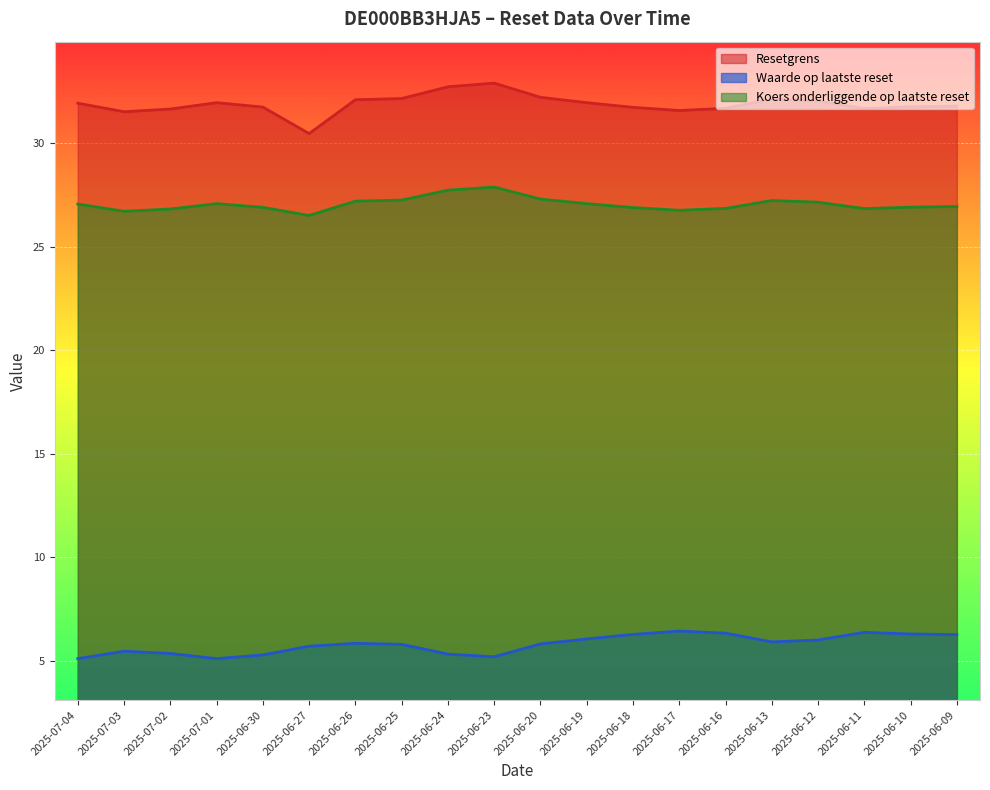

What are all the series names shown in the legend?

Resetgrens, Waarde op laatste reset, Koers onderliggende op laatste reset